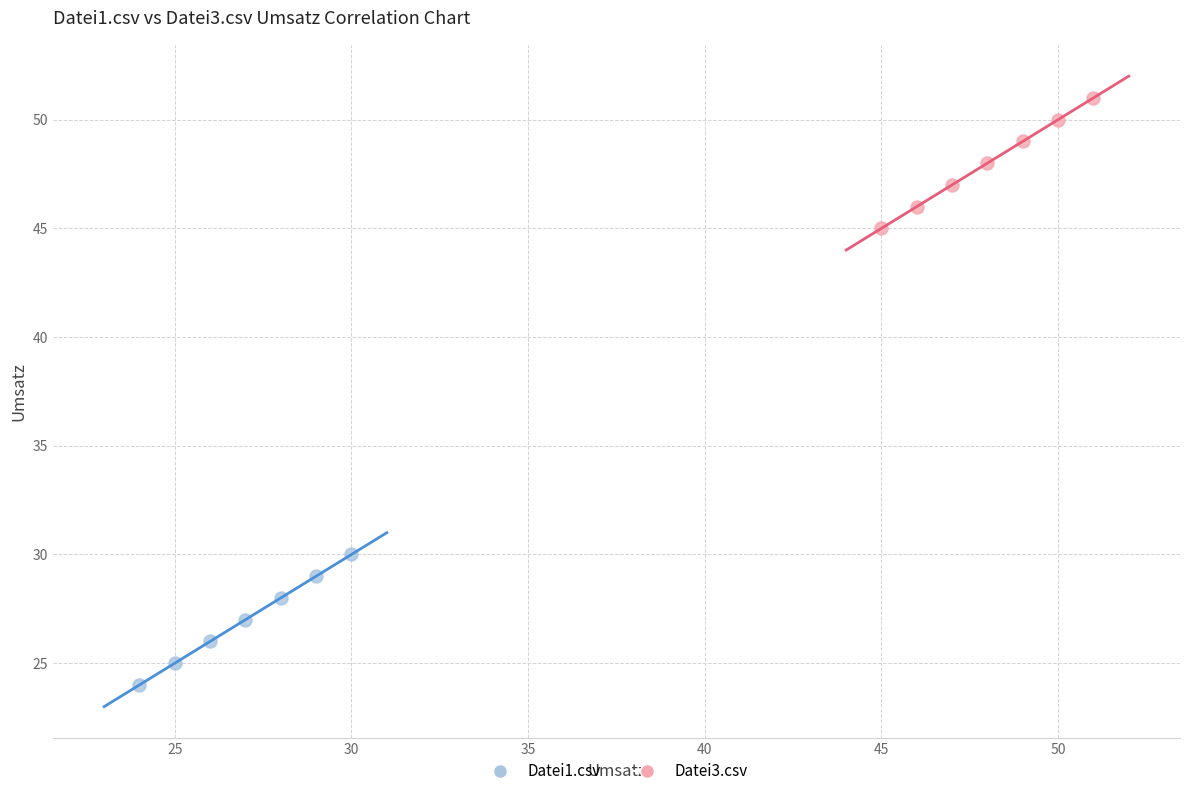

Which series reaches the maximum Y coordinate?

Datei3.csv